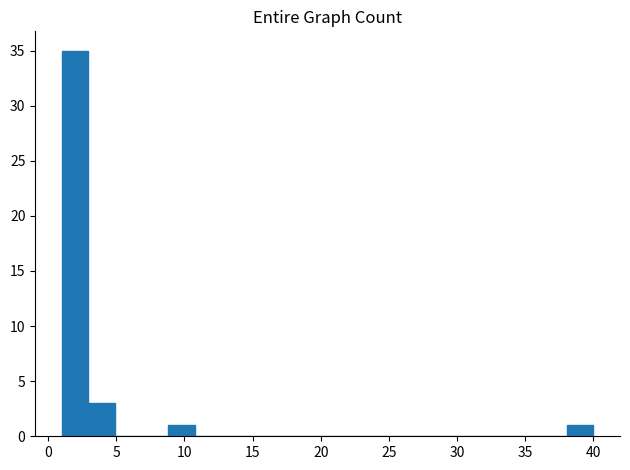

Read against the x-axis, roughly where is the centre of the tallest bar?

2.0